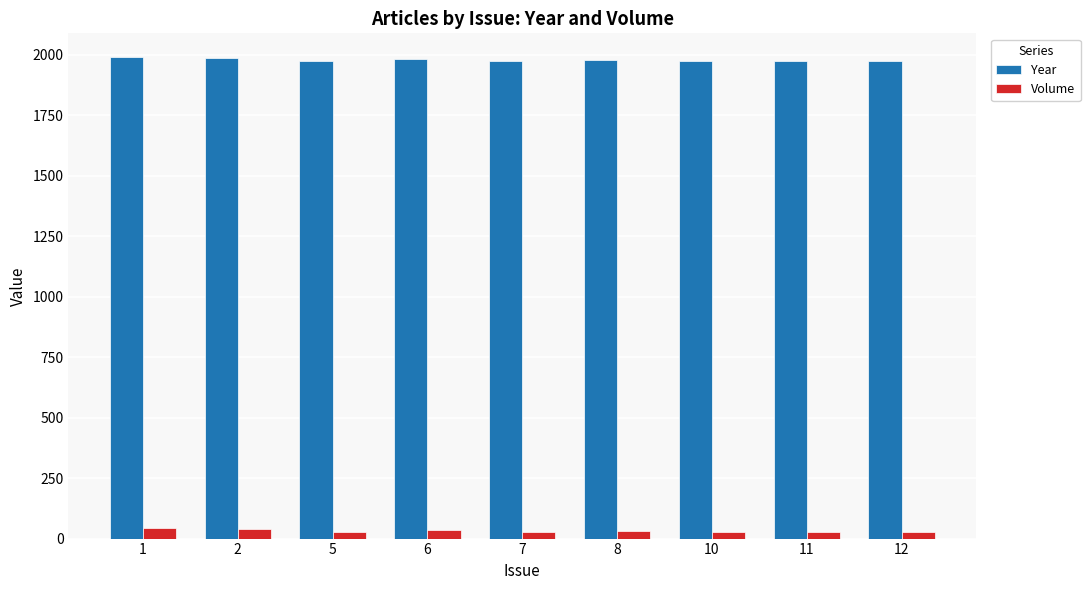

What is the sum of all Year values?

17809